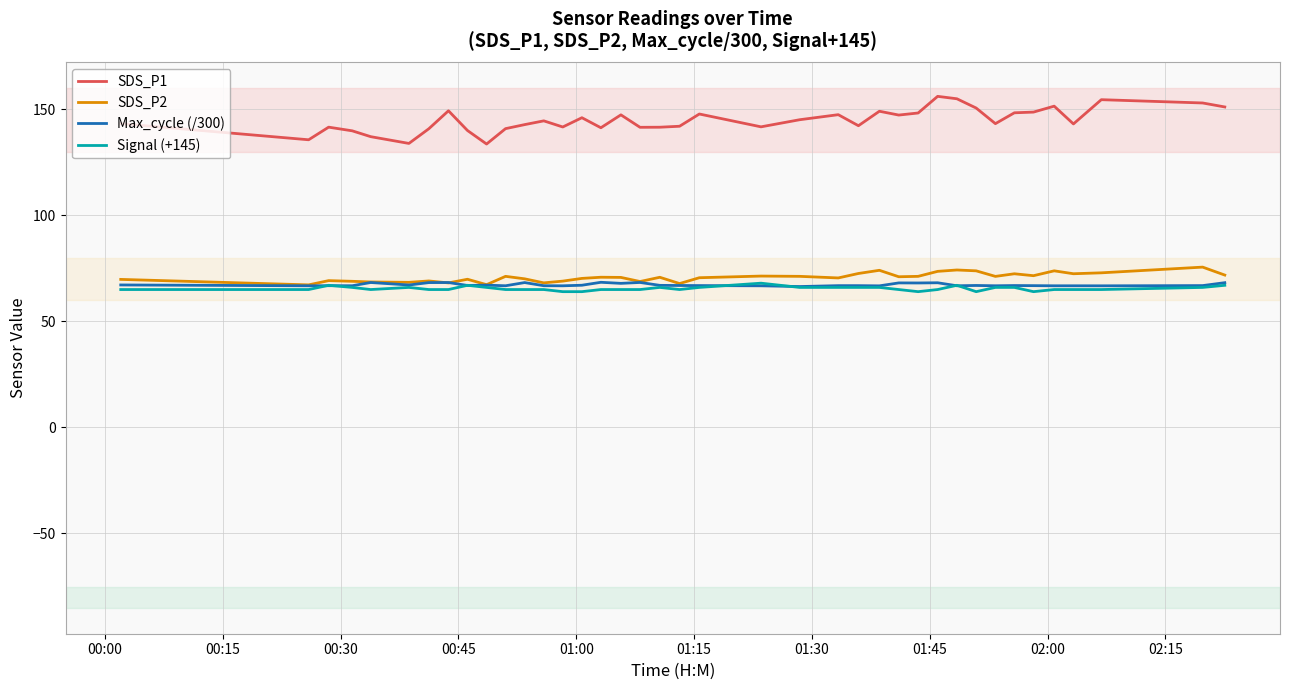

What is the smallest value displayed?

64.0